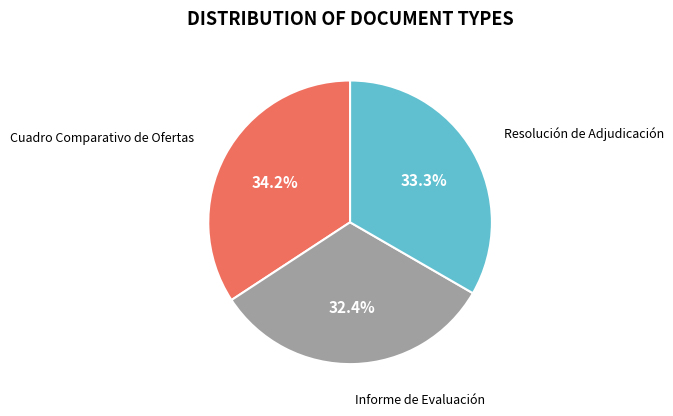

Is there any slice that represents more than half of the pie?

No